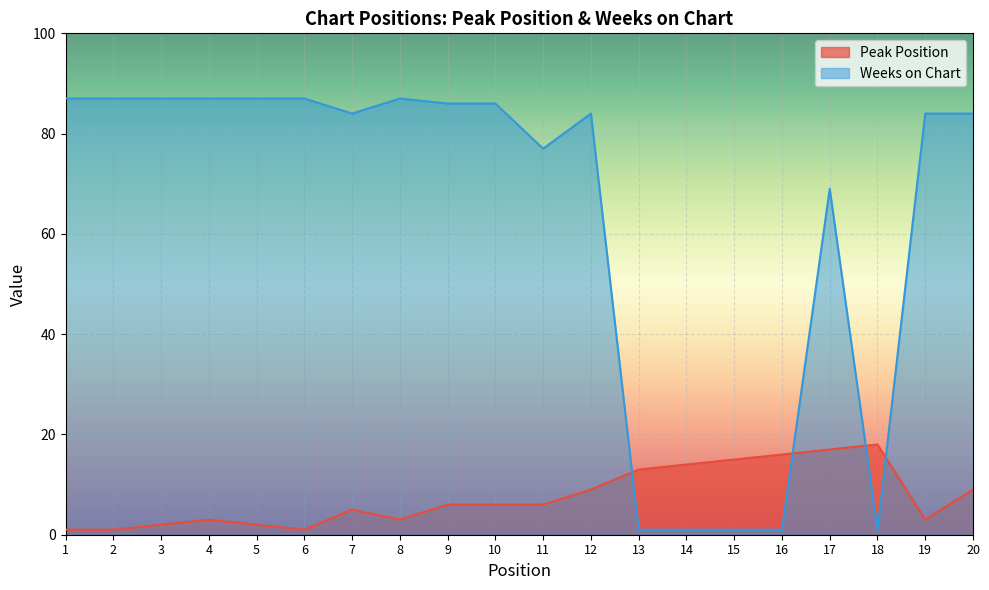

Reading right to left, transcribe all the data shown in this chart.

Peak Position: 20=9	19=3	18=18	17=17	16=16	15=15	14=14	13=13	12=9	11=6	10=6	9=6	8=3	7=5	6=1	5=2	4=3	3=2	2=1	1=1
Weeks on Chart: 20=84	19=84	18=1	17=69	16=1	15=1	14=1	13=1	12=84	11=77	10=86	9=86	8=87	7=84	6=87	5=87	4=87	3=87	2=87	1=87